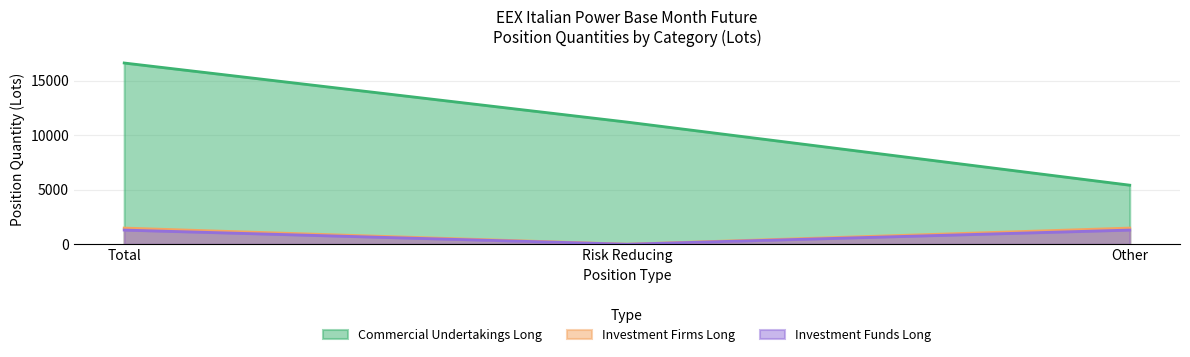

Does the chart have visible grid lines?

Yes